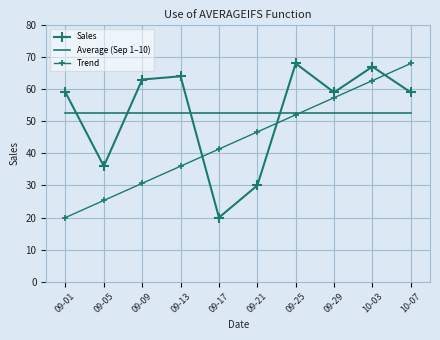

At which category does the chart reach its peak across all series?

09-25